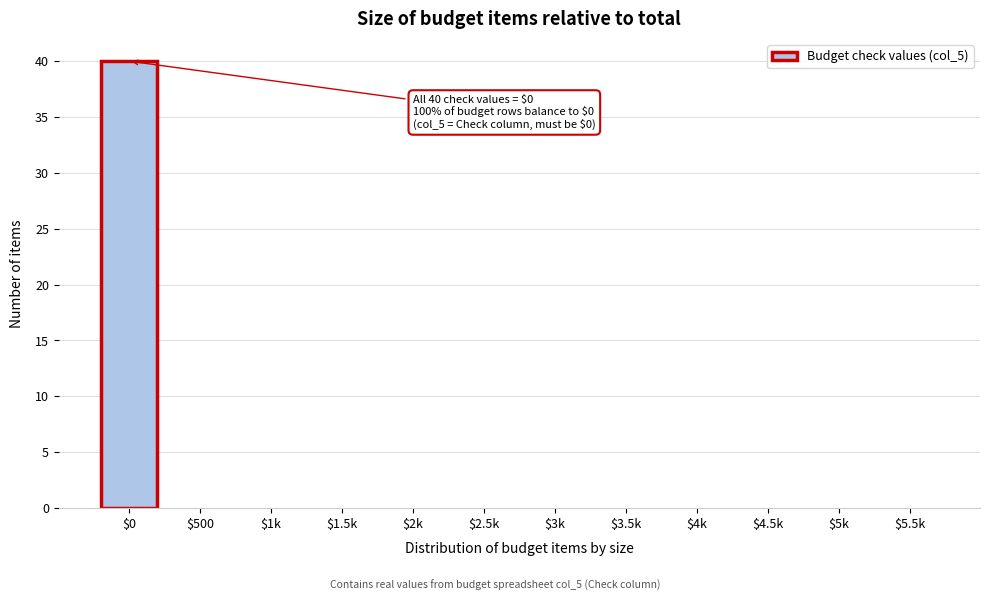

What is the greatest value displayed?

40